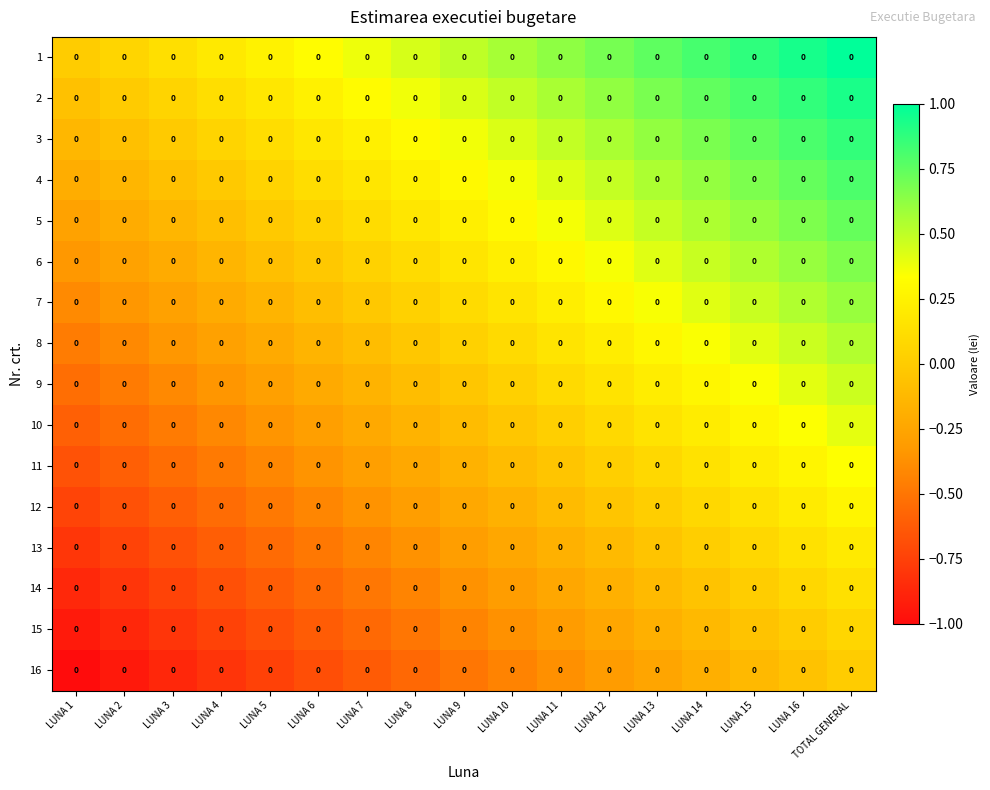

At how many categories does at least one series exceed 0?

16